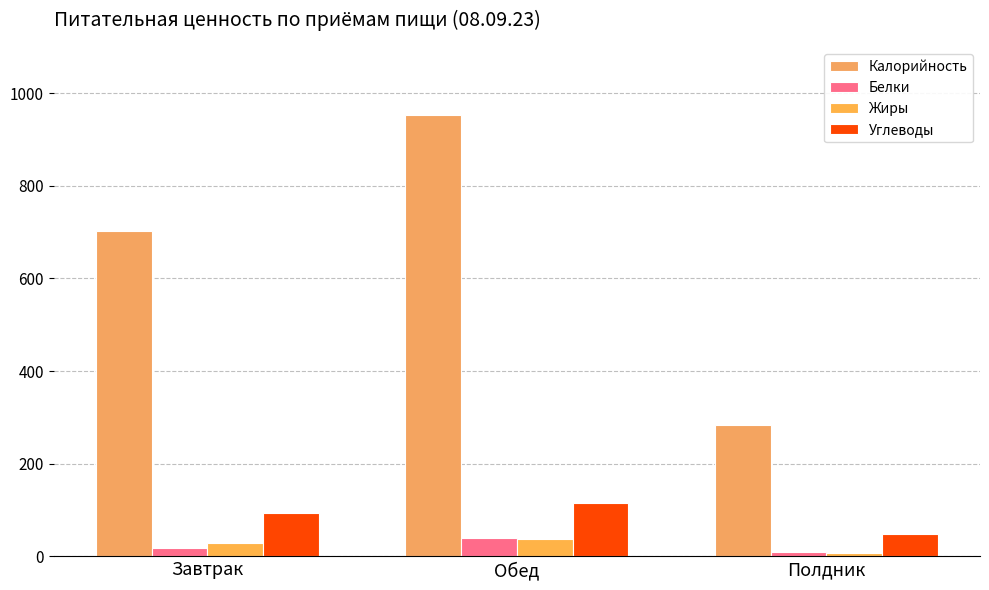

How many data points does each series have?

3